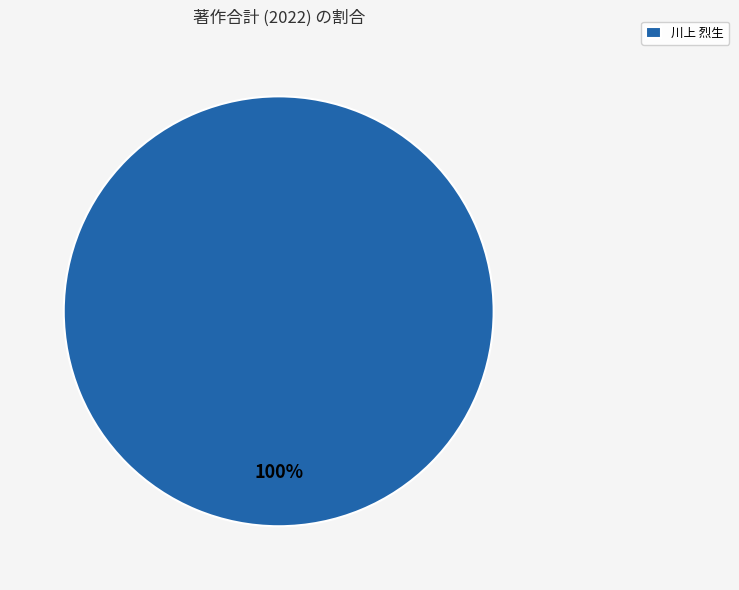

Does 川上 烈生 represent more than half of the total?

Yes